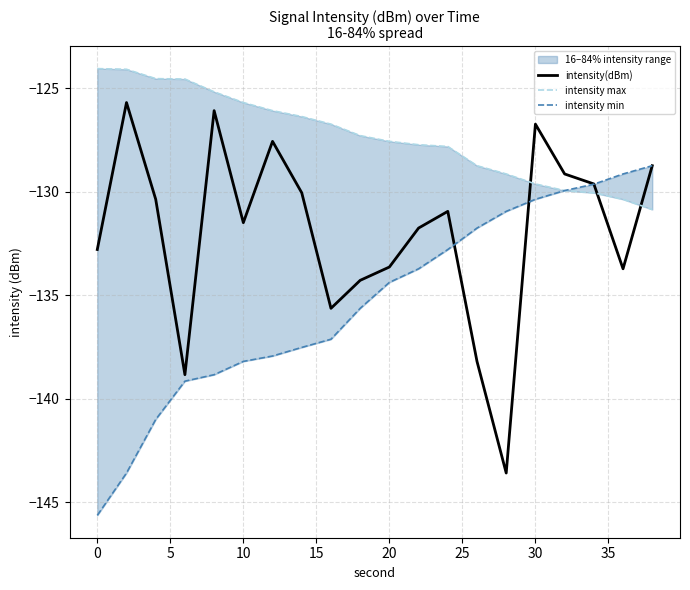

Reading left to right, list all the values displayed in this chart.

intensity(dBm): -132.8	-125.7	-130.4	-138.8	-126.1	-131.5	-127.6	-130.1	-135.6	-134.3	-133.6	-131.8	-131.0	-138.2	-143.6	-126.7	-129.1	-129.6	-133.7	-128.7
intensity max: -124.1	-124.1	-124.5	-124.6	-125.2	-125.7	-126.1	-126.4	-126.7	-127.3	-127.6	-127.7	-127.8	-128.7	-129.1	-129.6	-129.9	-130.1	-130.4	-130.9
intensity min: -145.6	-143.6	-141.0	-139.1	-138.8	-138.2	-137.9	-137.5	-137.1	-135.6	-134.4	-133.7	-132.8	-131.8	-131.0	-130.4	-129.9	-129.6	-129.1	-128.7